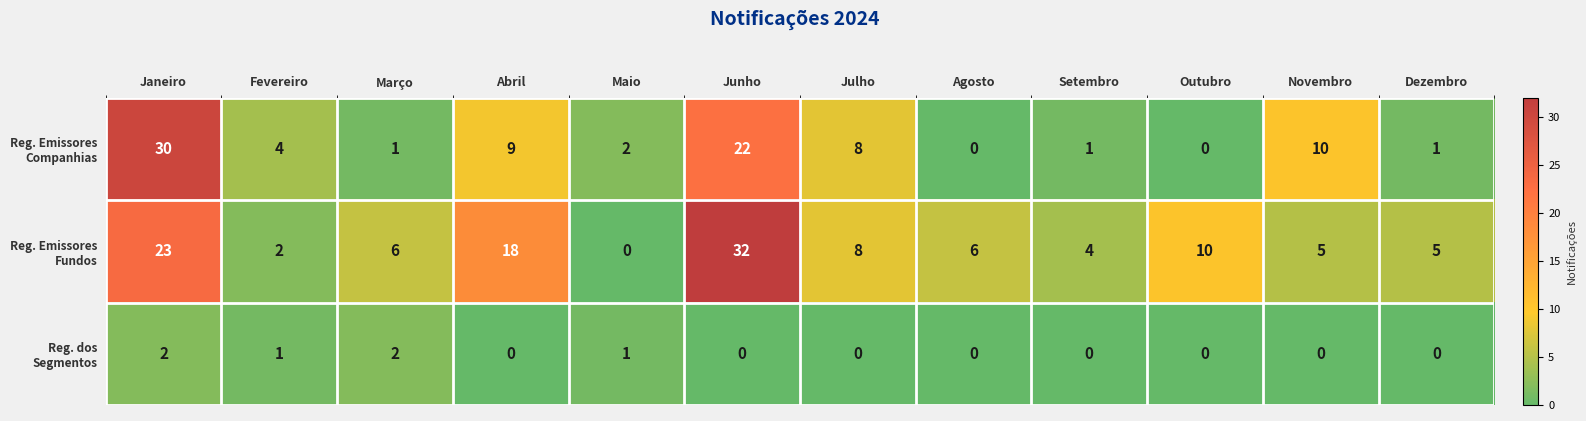

How many data points does each series have?

12